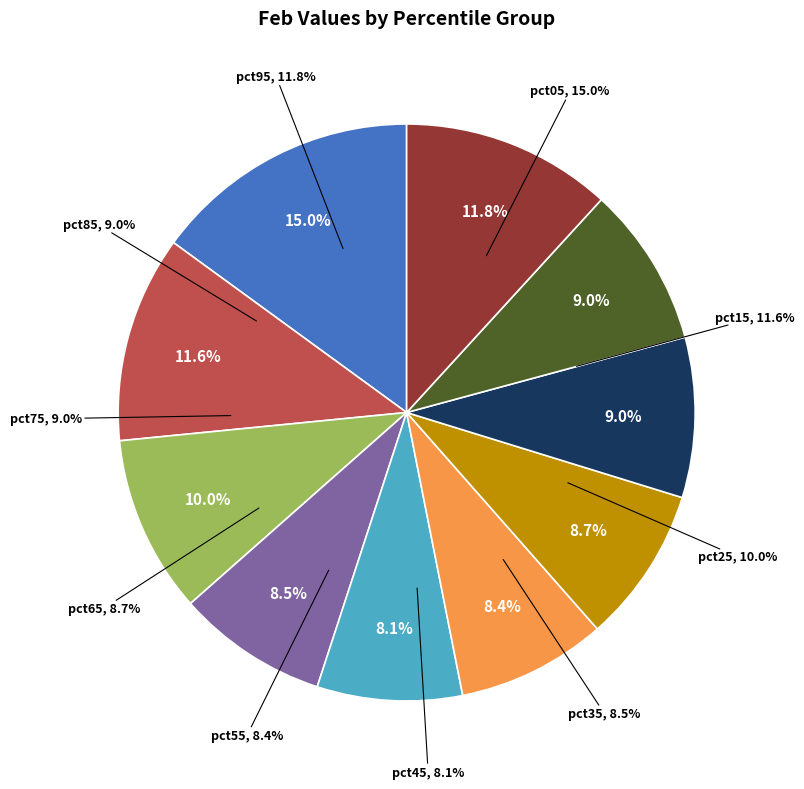

Is it true that pct05 is 4% of the pie?

False